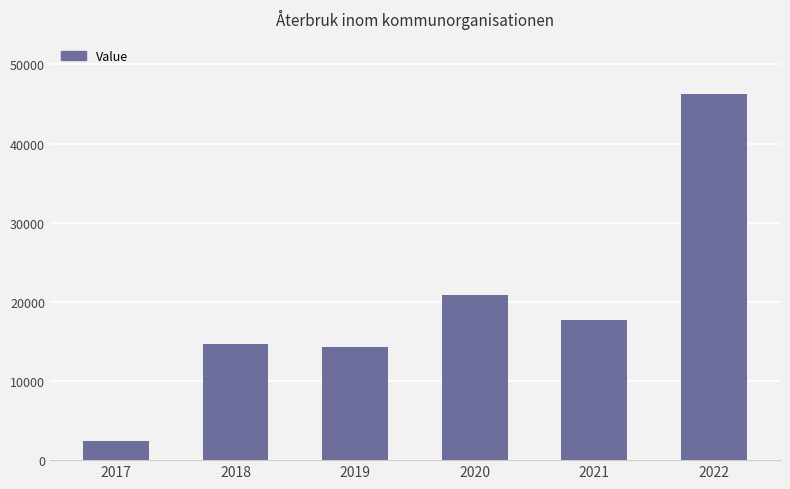

Does the chart contain stacked bars?

No